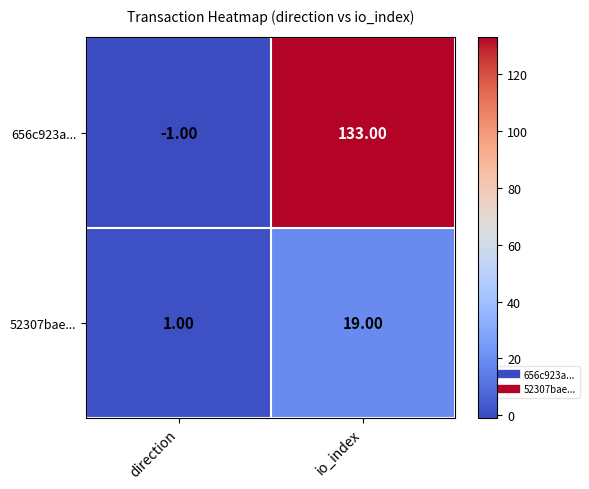

What is the maximum value shown in the chart?

133